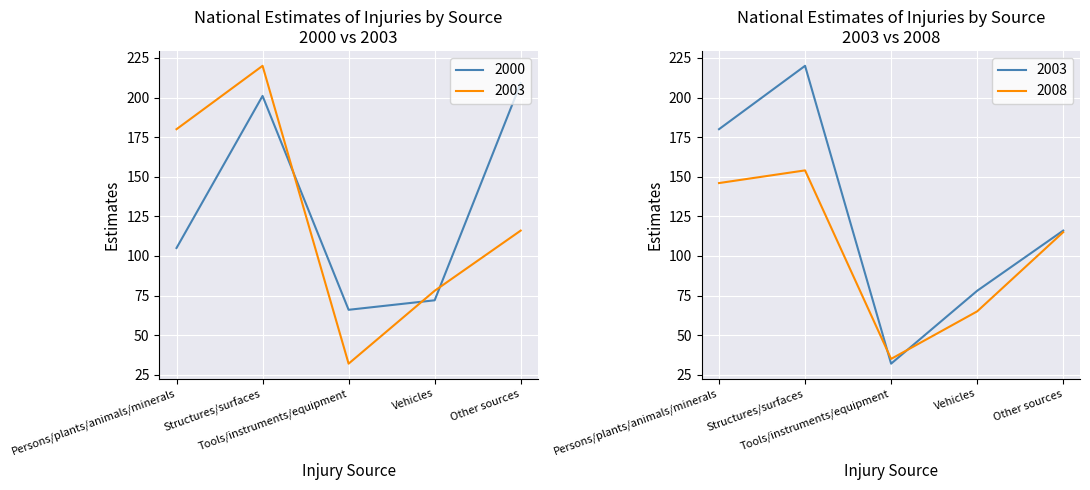

Is it true that 2000 equals 143 at Persons/plants/animals/minerals?

False